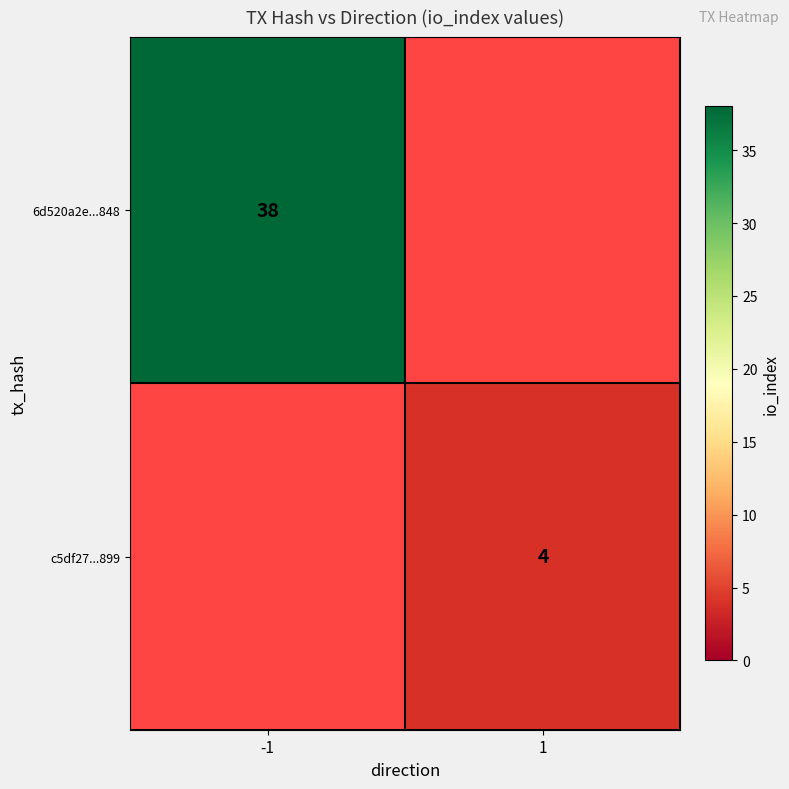

The 6d520a2e...848 series shows 50 at -1. True or false?

False